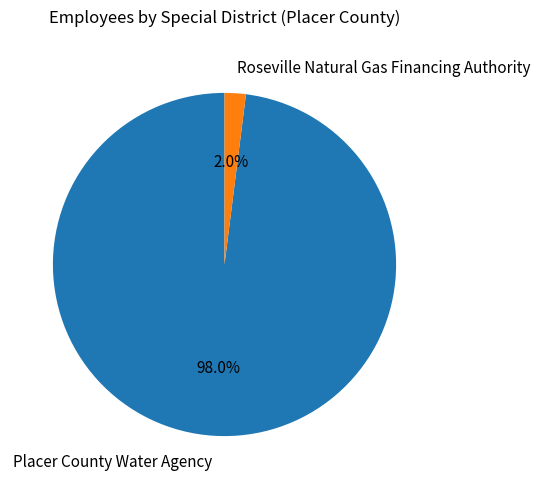

Is it true that Roseville Natural Gas Financing Authority is 15% of the pie?

False